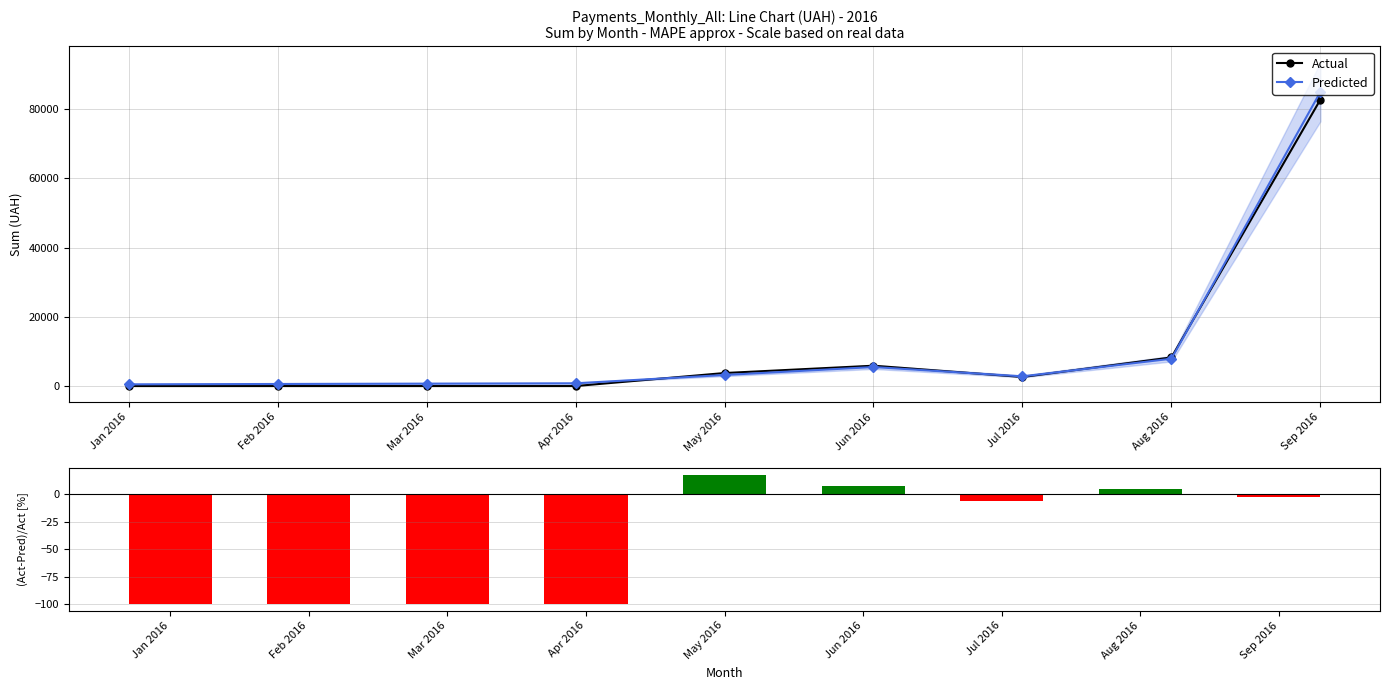

How many values in the Predicted series exceed 2800?

4